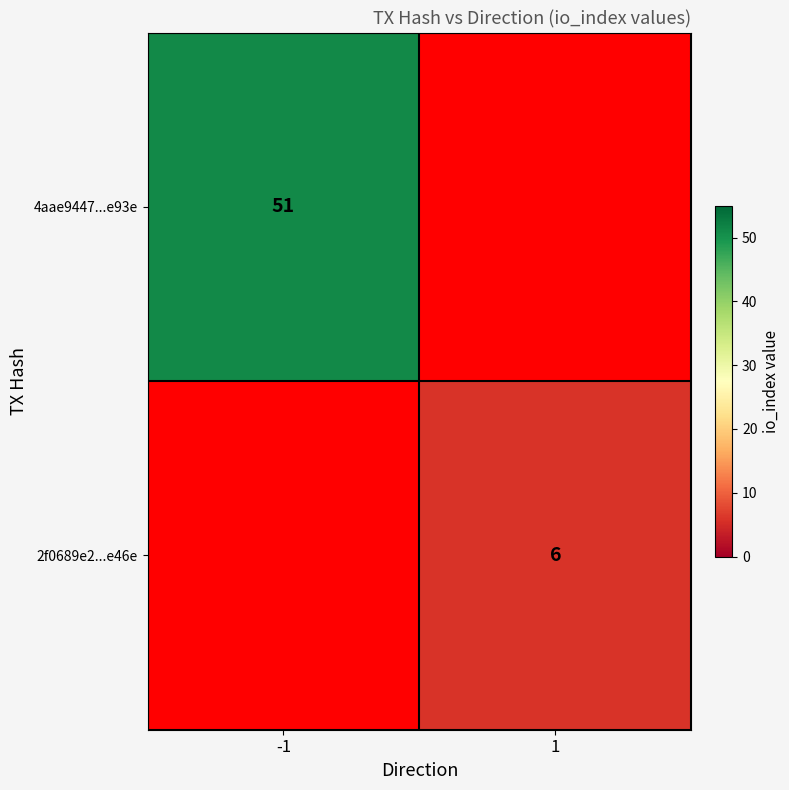

Is it true that 4aae9447...e93e equals 78 at -1?

False